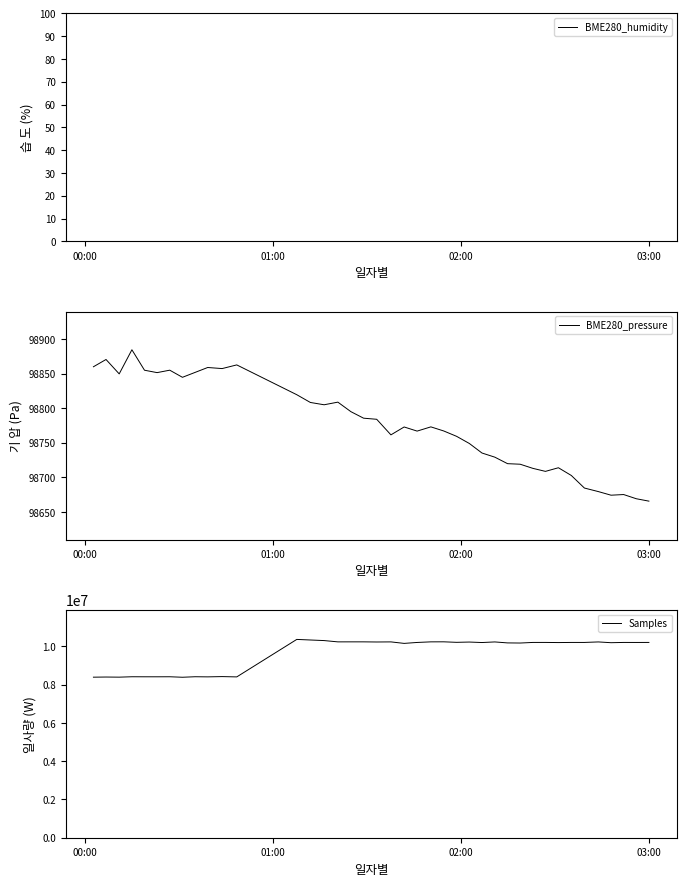

True or false: BME280_humidity and BME280_pressure intersect in this chart.

False